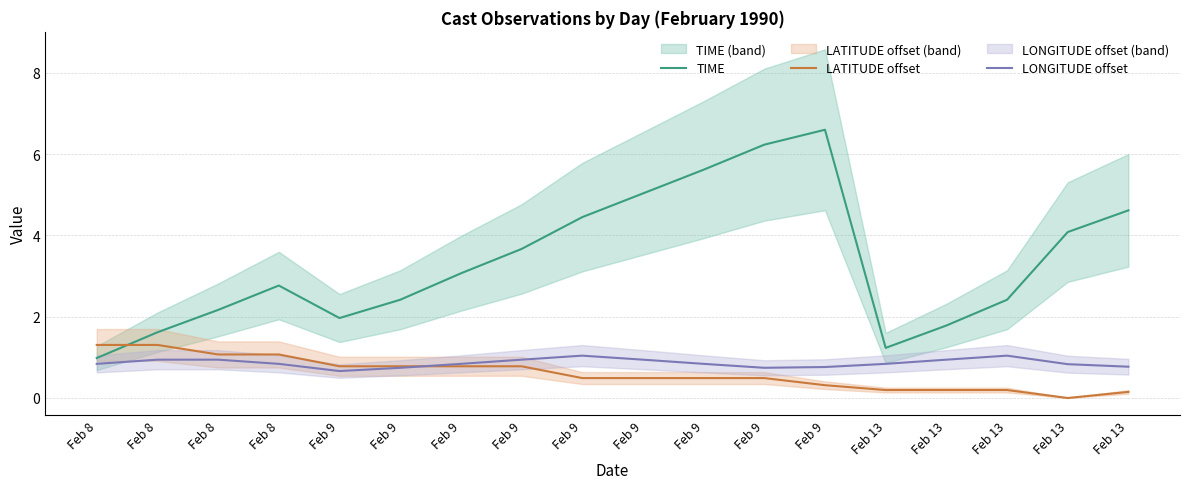

At which category does the chart reach its minimum across all series?

Feb 13